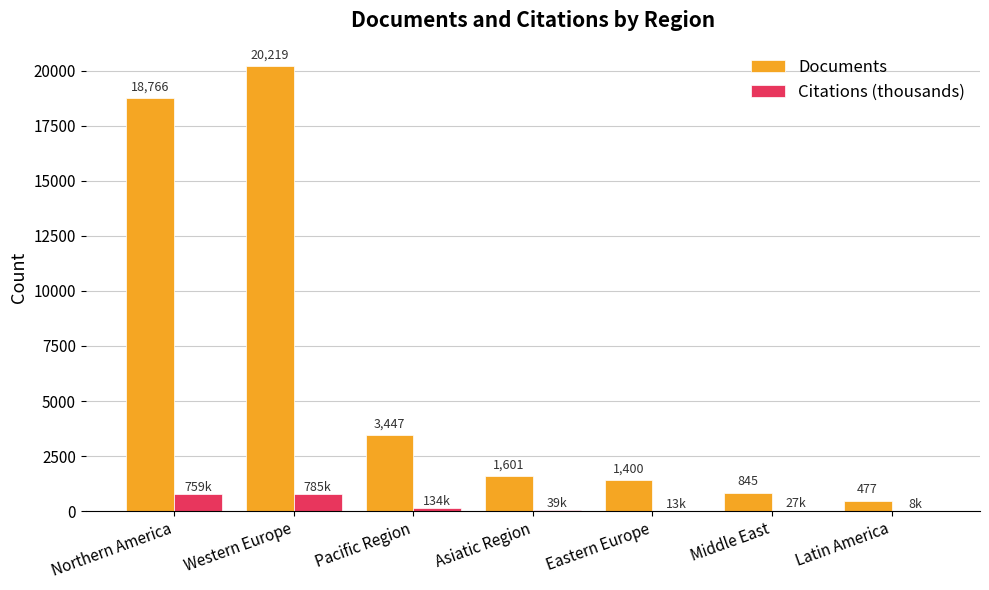

Which series has the largest range (max minus min)?

Documents